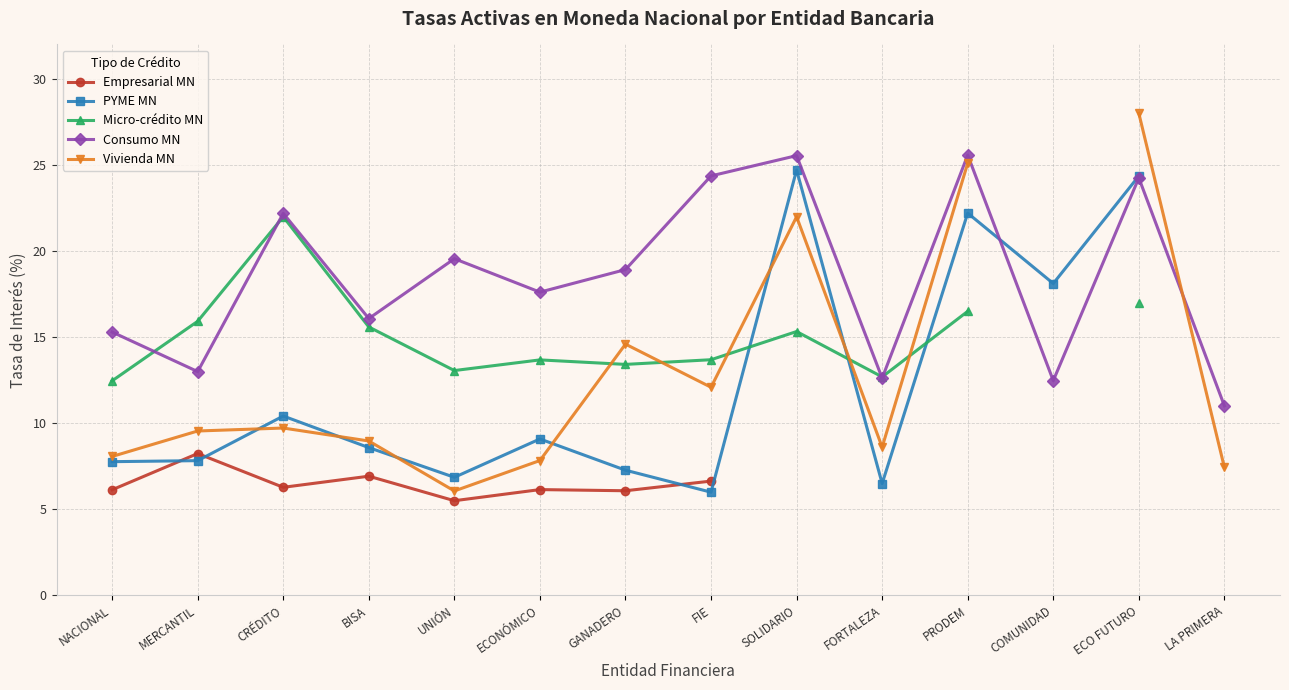

Which category has the highest value in the PYME MN series?

SOLIDARIO